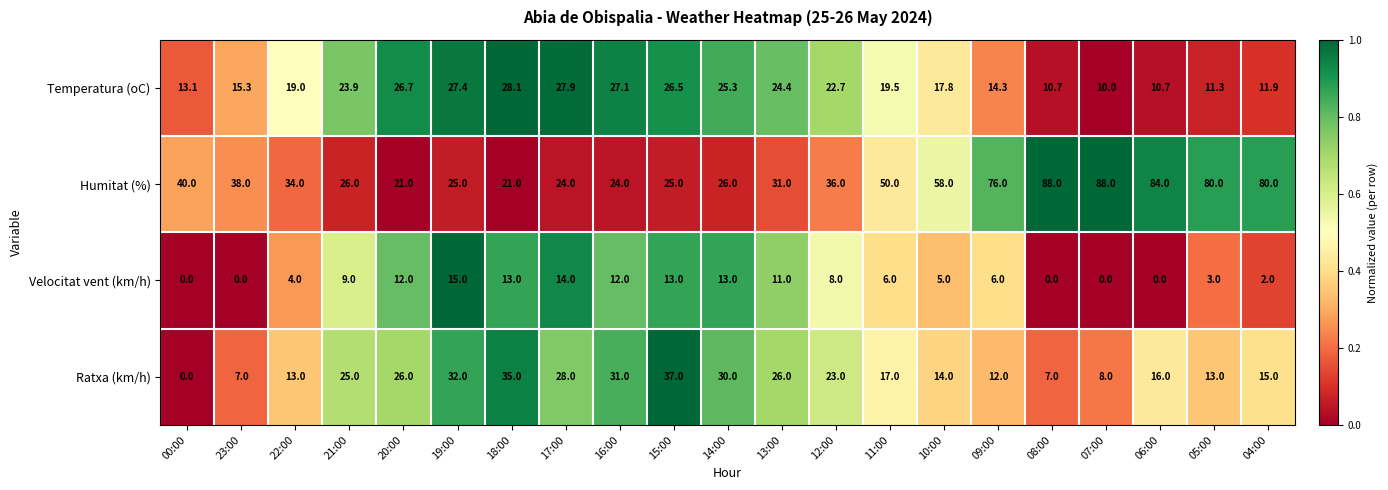

At how many categories does at least one series exceed 0?

21